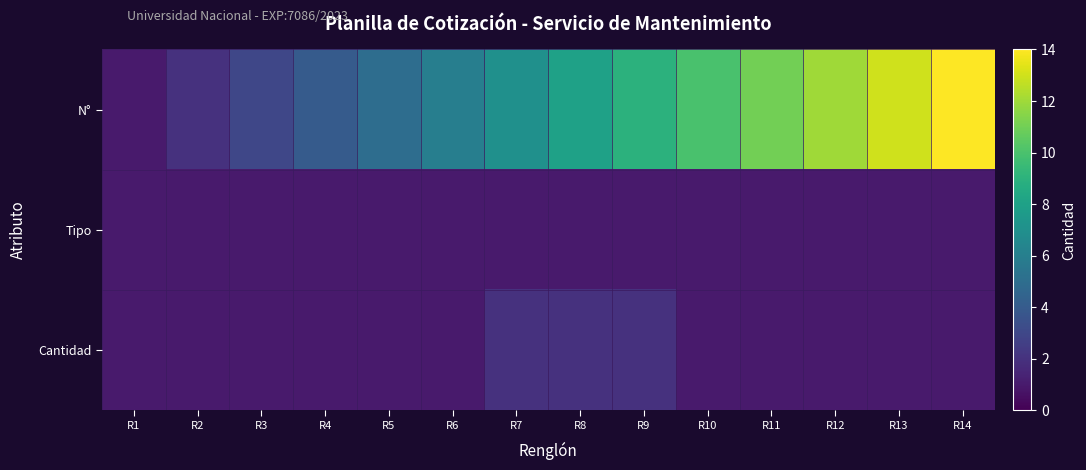

What is the greatest value displayed?

14